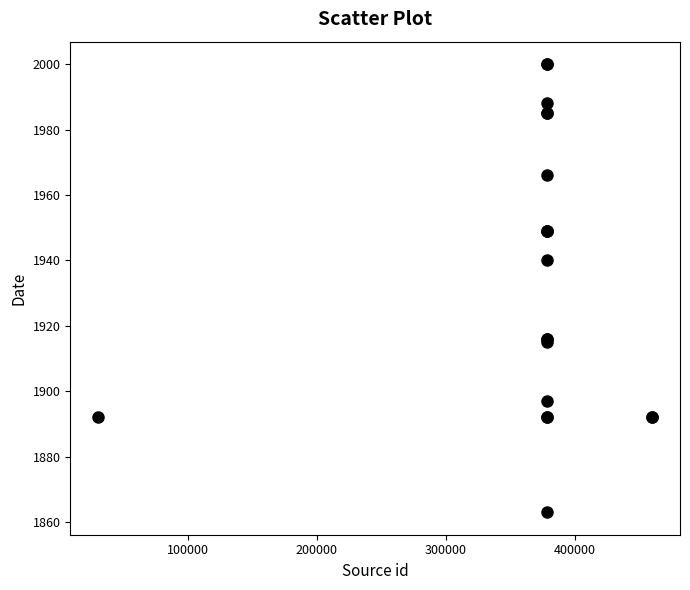

What Y value in the scatter plot is closest to 1931?

1940